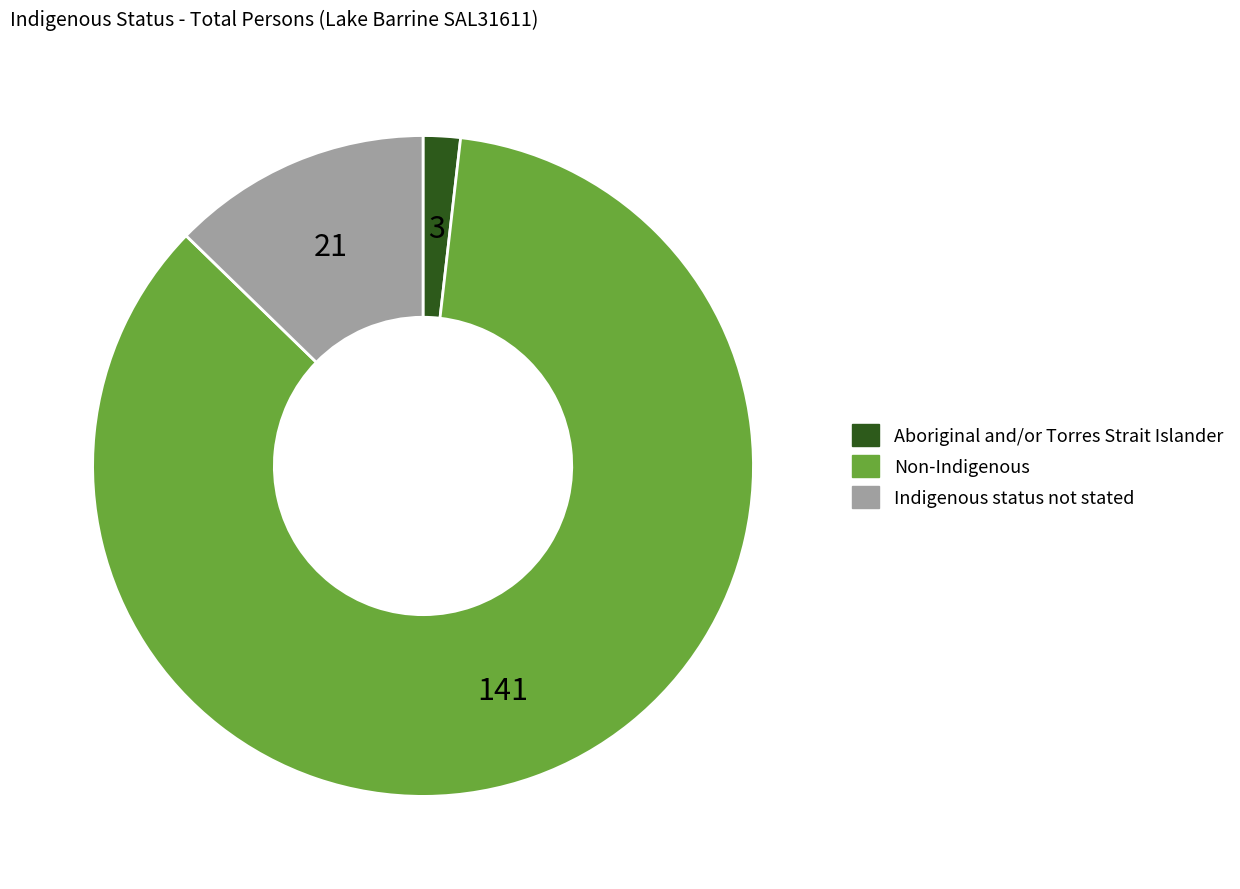

Rank the categories by value from highest to lowest.

Non-Indigenous, Indigenous status not stated, Aboriginal and/or Torres Strait Islander